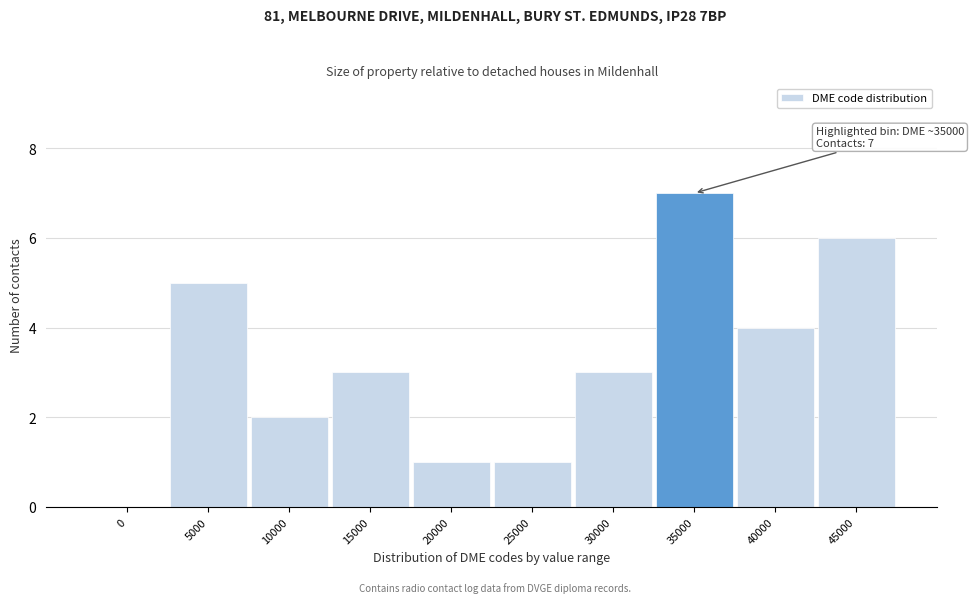

Reading left to right, list all the values displayed in this chart.

0=0	5000=5	10000=2	15000=3	20000=1	25000=1	30000=3	35000=7	40000=4	45000=6